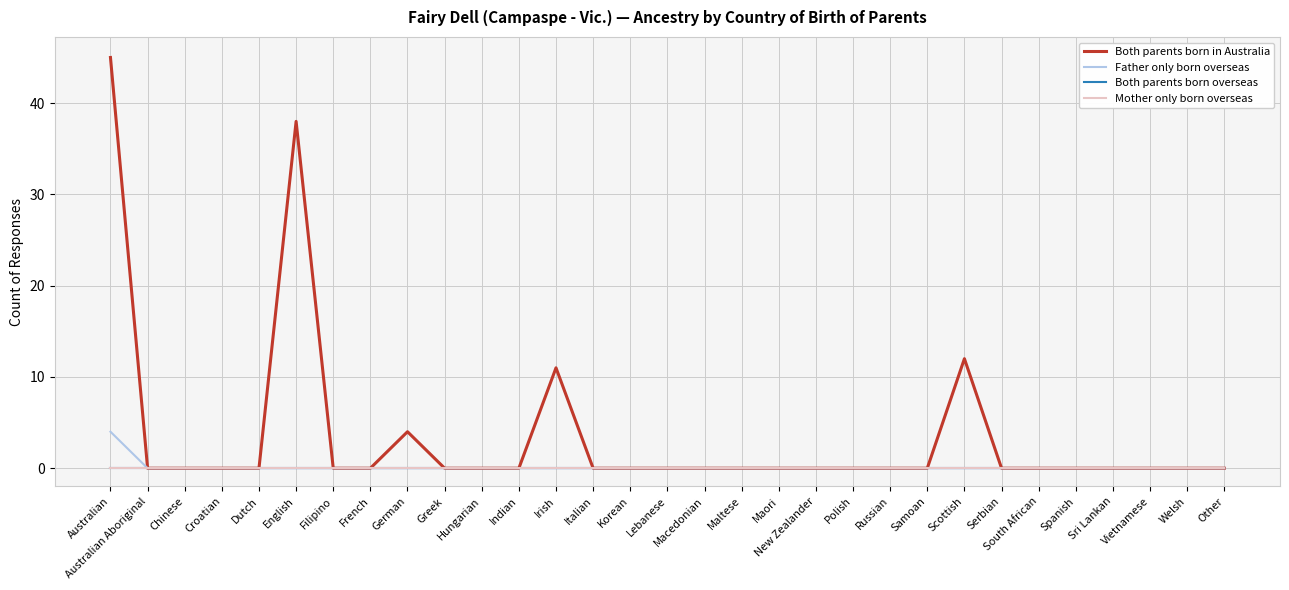

Is this an area chart (filled region under the line)?

No